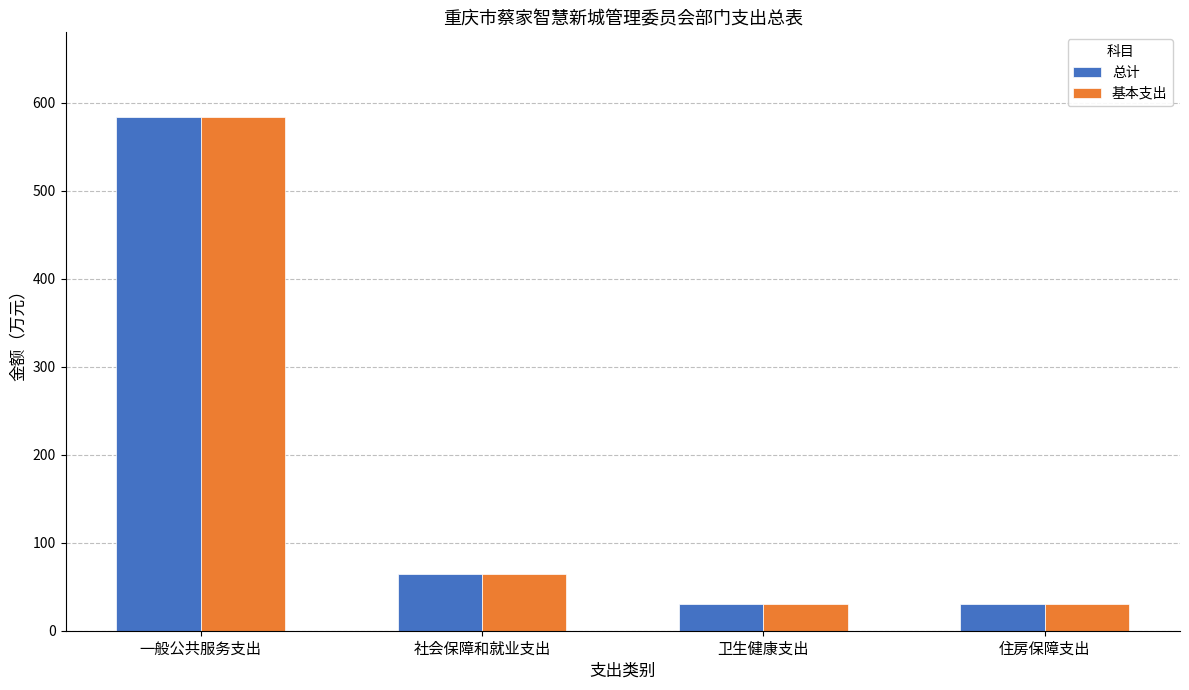

True or false: 基本支出 has a value of 30.5 at 卫生健康支出.

True